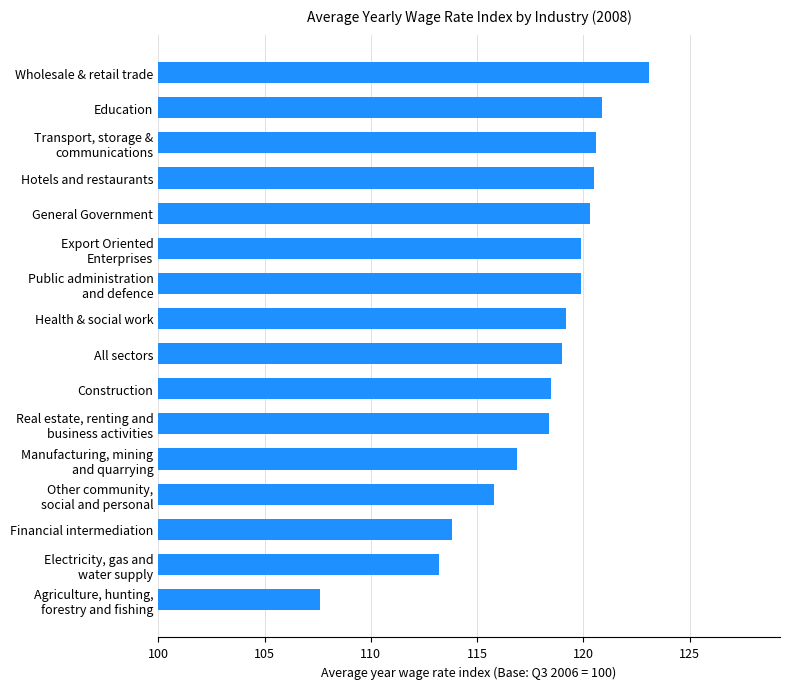

How many bars are there in total?

16